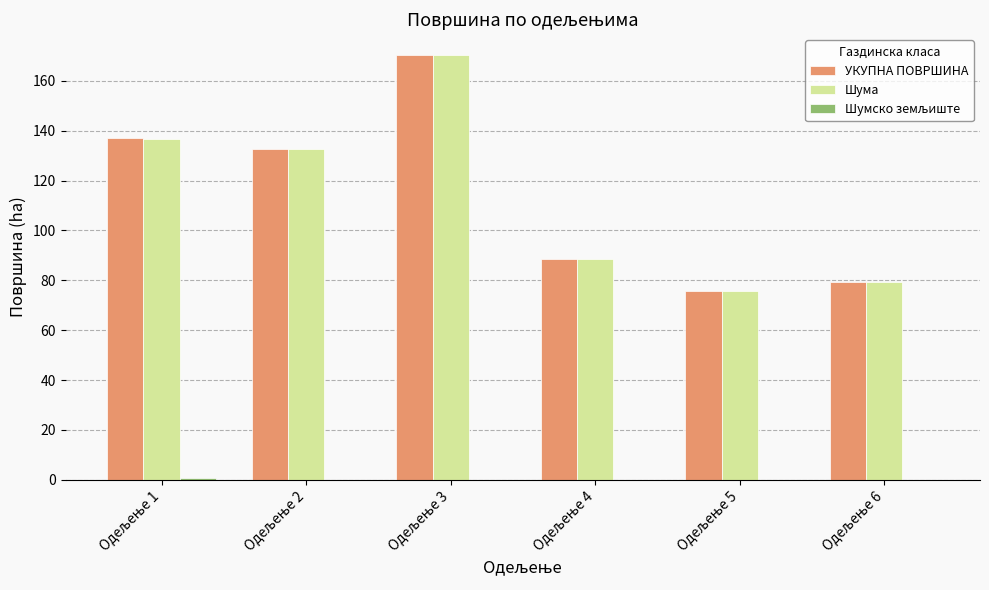

What is the sum of all Шума values?

683.0